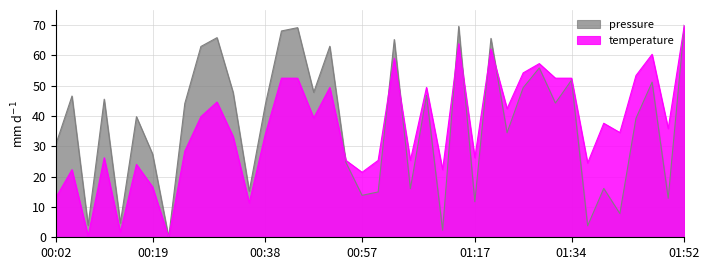

How many data points in temperature are less than 35?

20